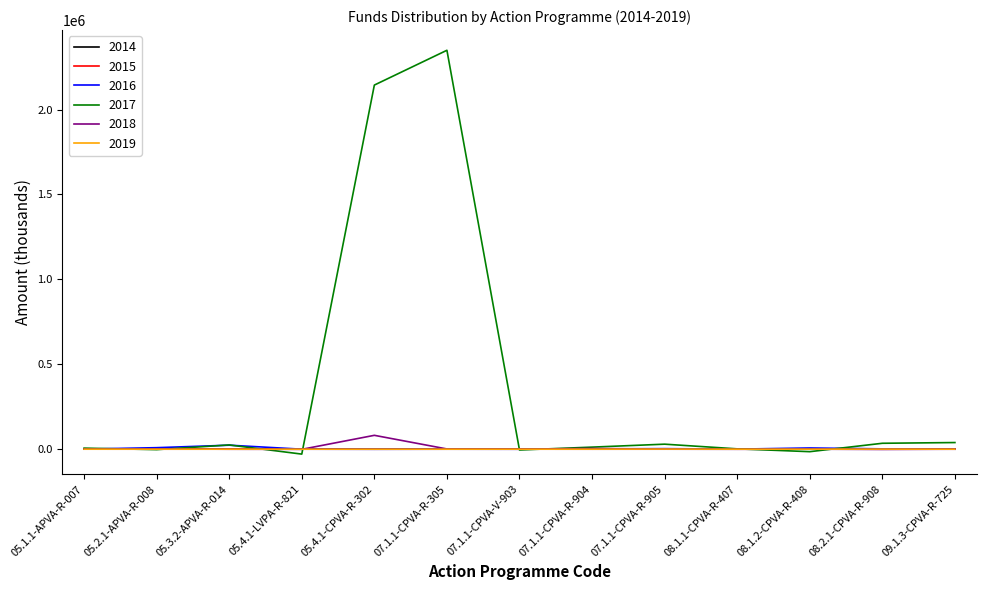

How many values in 2017 are above zero?

9